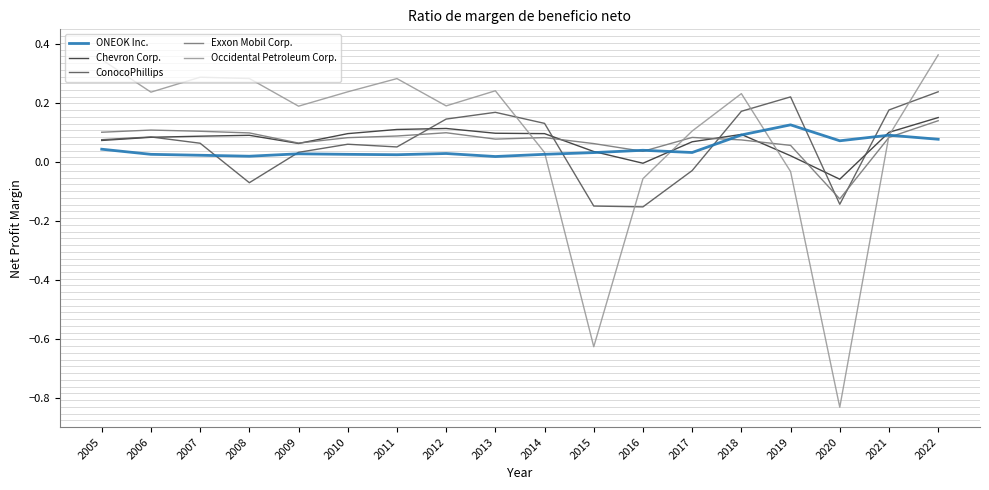

What is the spread (max minus min) of values at 2015?

0.7